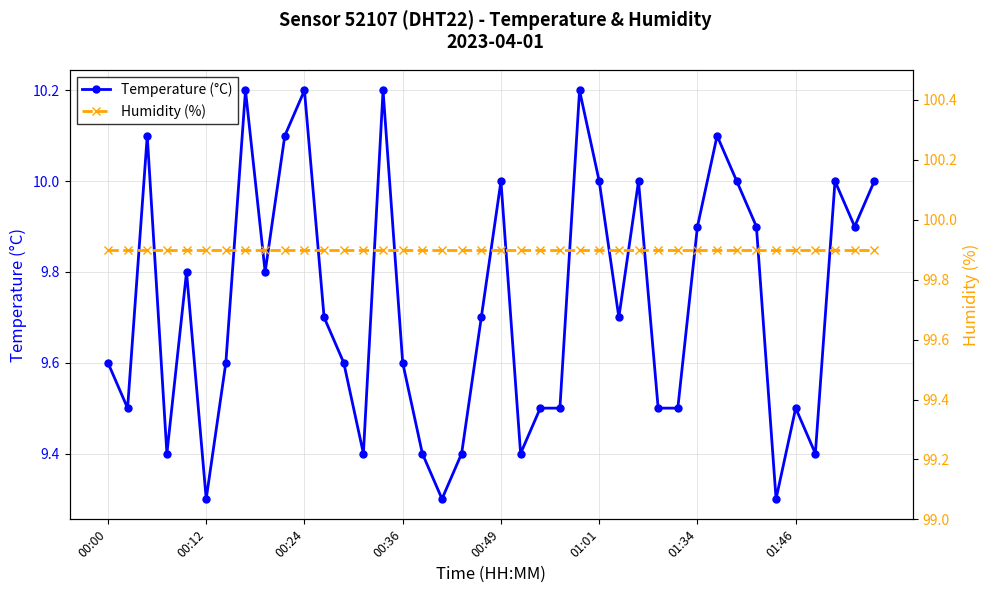

List the series in order of their overall mean, lowest first.

Temperature (°C), Humidity (%)